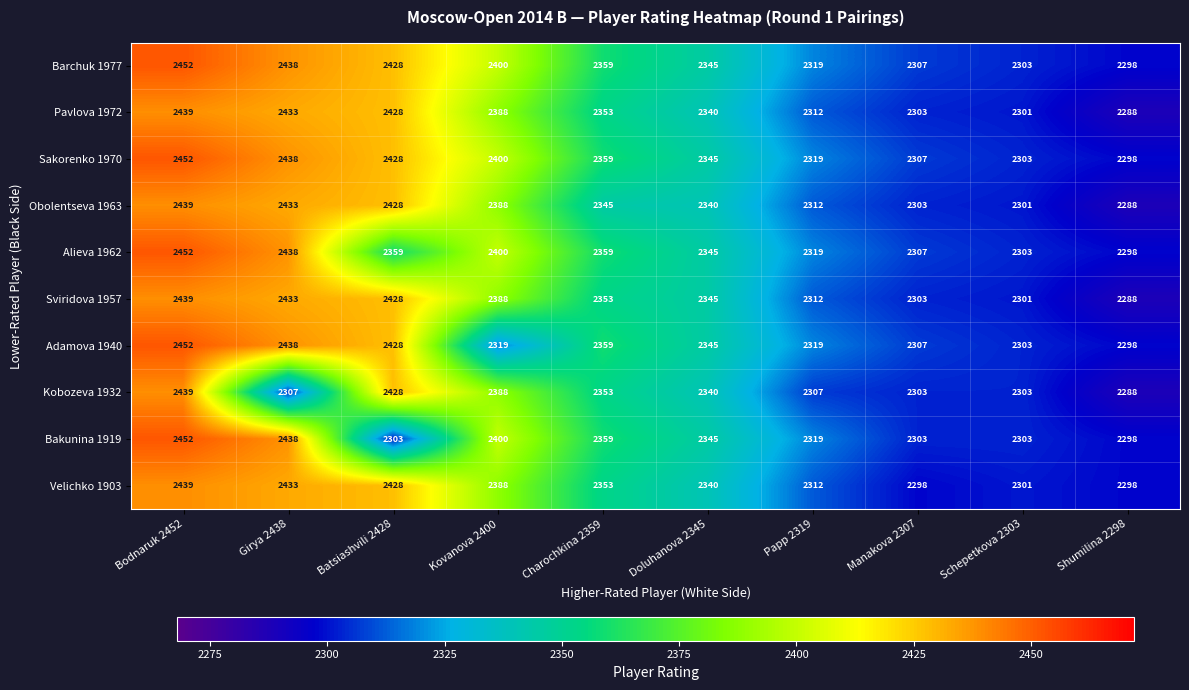

What is the total value across all series at Manakova 2307?

23041